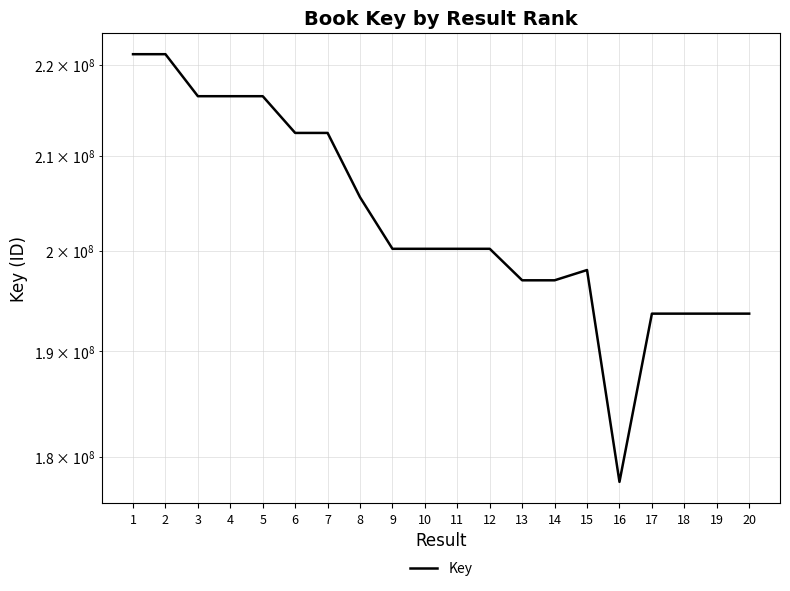

What is the sum of all values?

4067946477